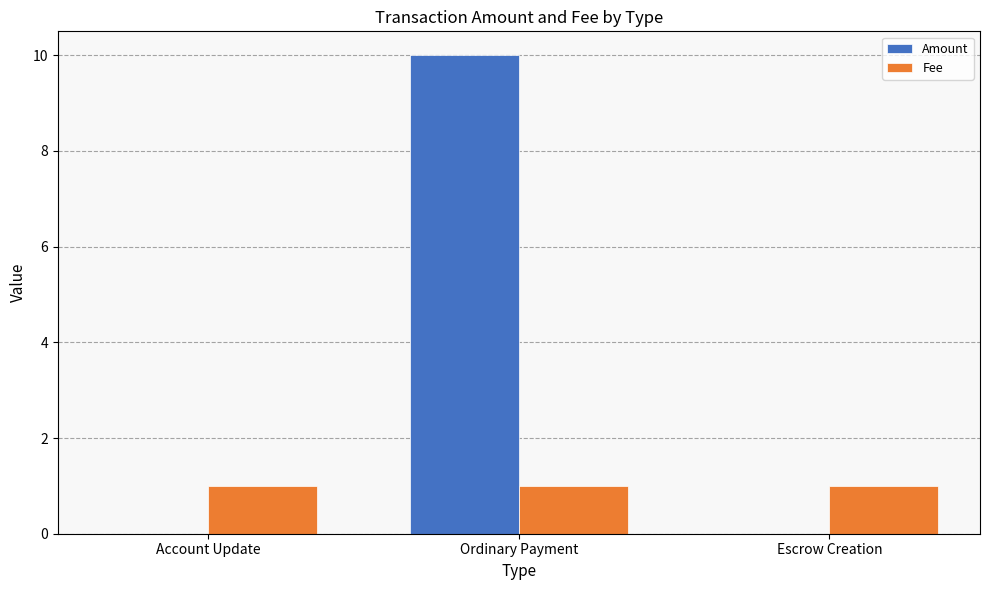

How many series are shown in this chart?

2